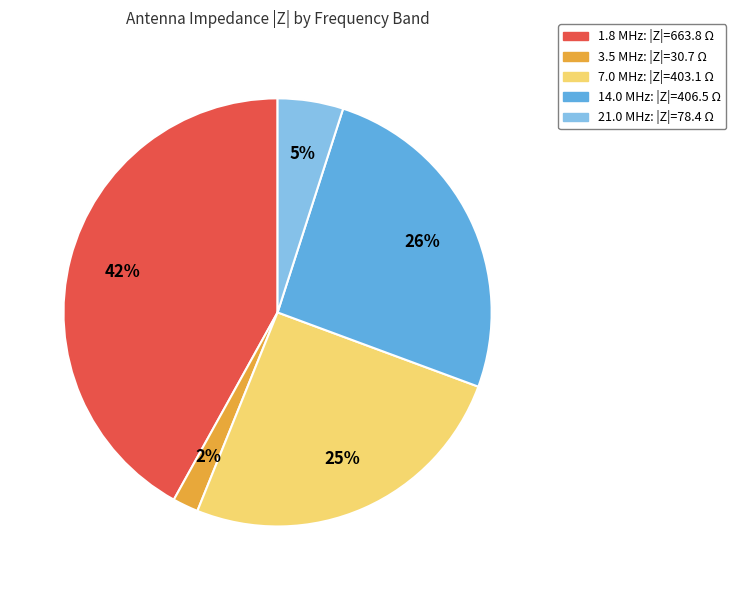

Approximately how many times larger is the value at 7.0 MHz compared to 14.0 MHz?

1.0